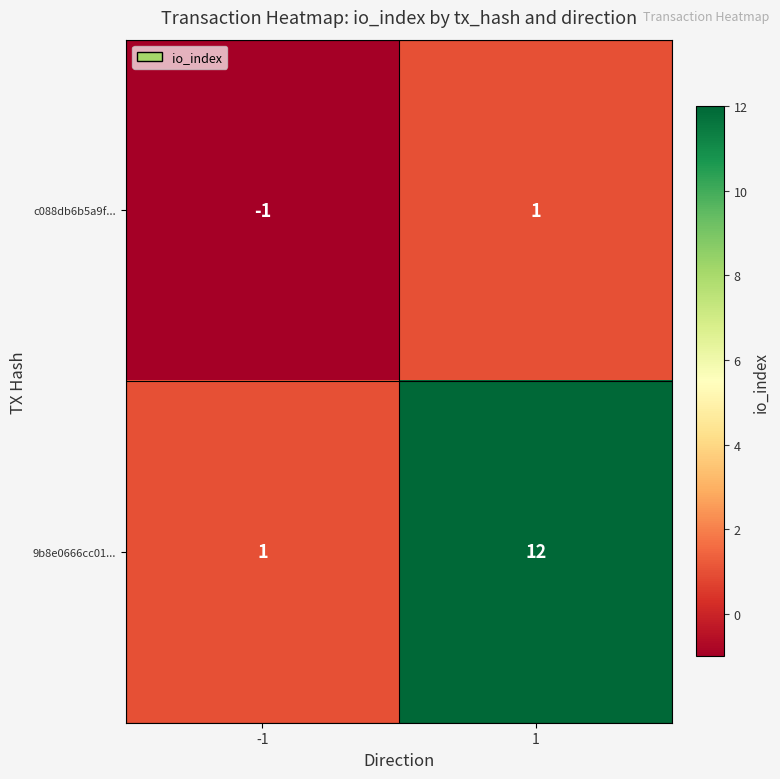

Which series has the largest range (max minus min)?

9b8e0666cc01...